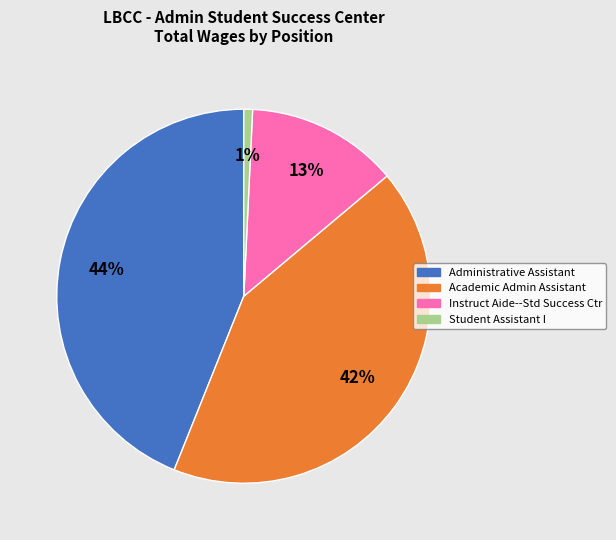

What percentage is the Student Assistant I slice, to the nearest percent?

1%